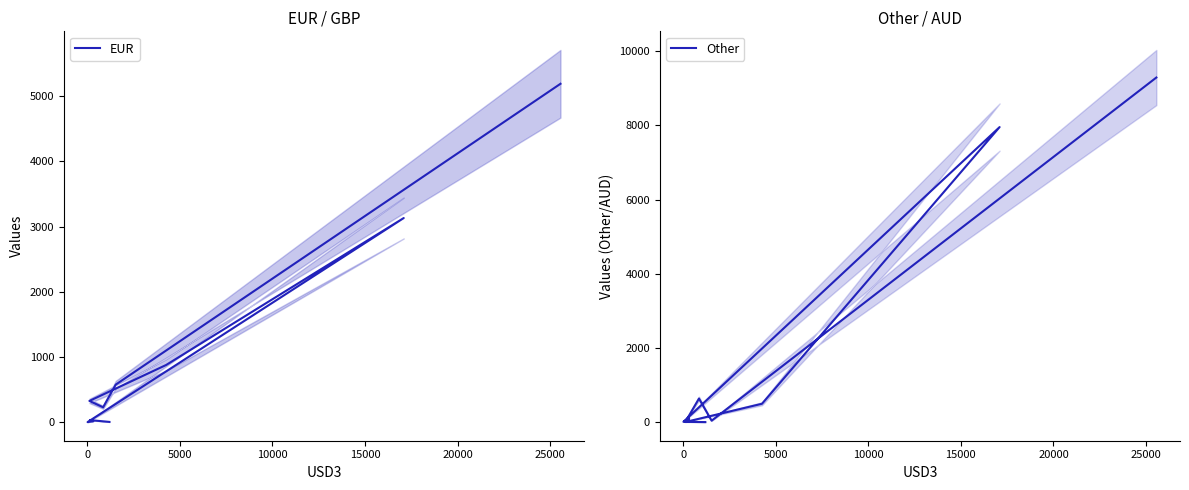

Which series has the widest spread of values?

Other